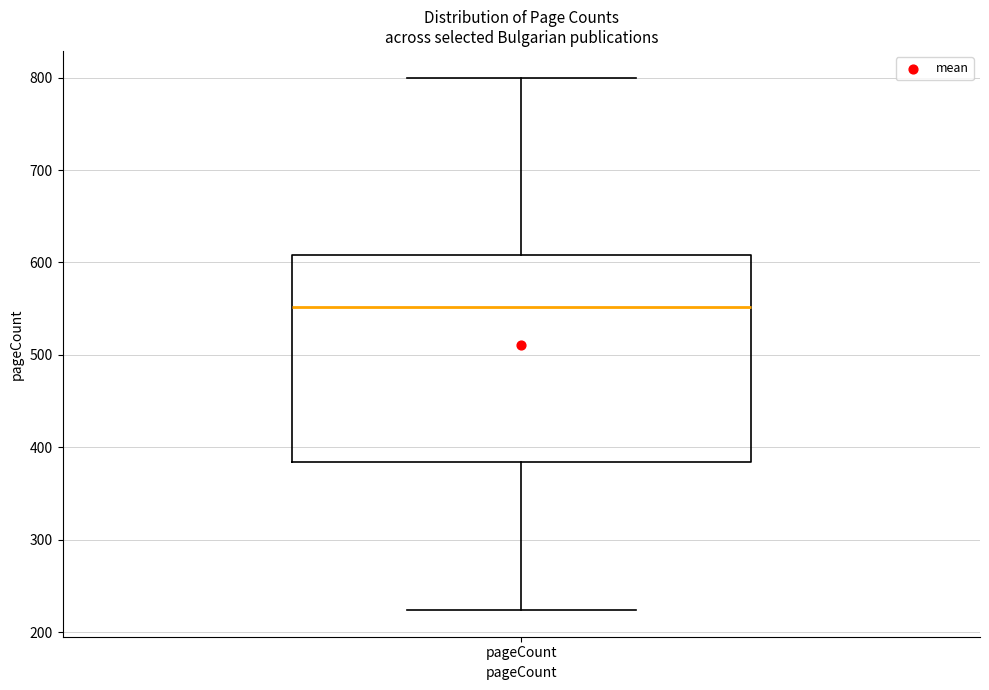

Where does the upper whisker of the box for pageCount end on the y-axis? The values are not printed on the chart, so give them approximately, as read against the axis.

800